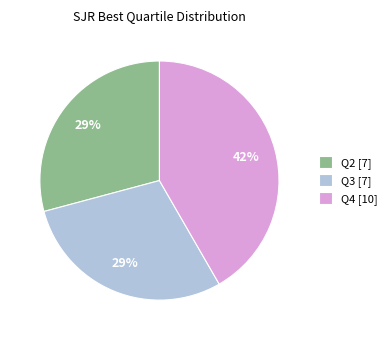

True or false: Q3 accounts for 40% of the total.

False